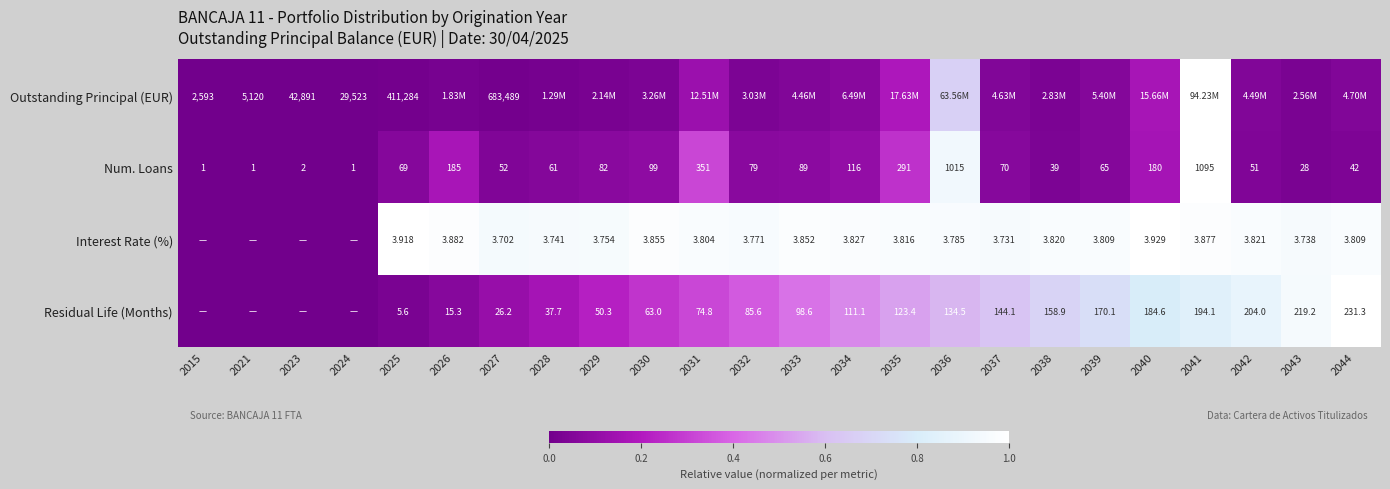

Which category has the highest value across all series?

2041